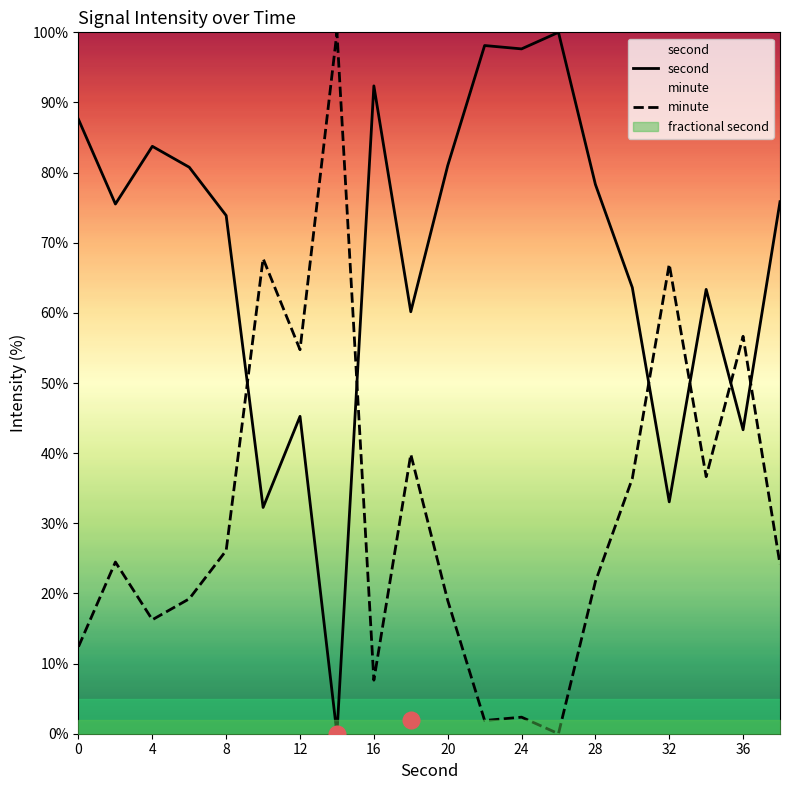

How many values in the second series are below 75?

9